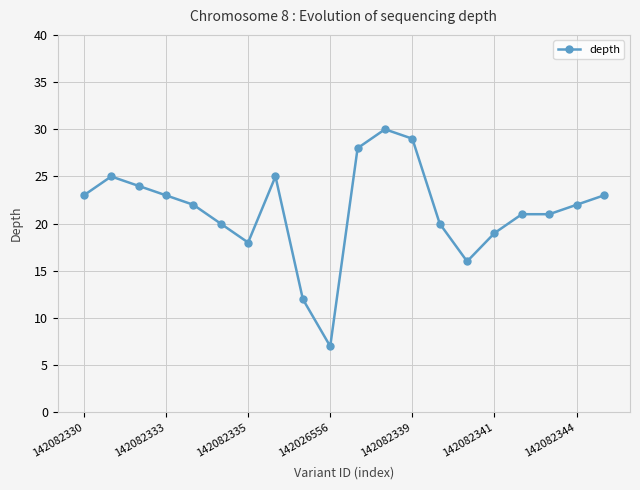

What is the maximum value shown in the chart?

30